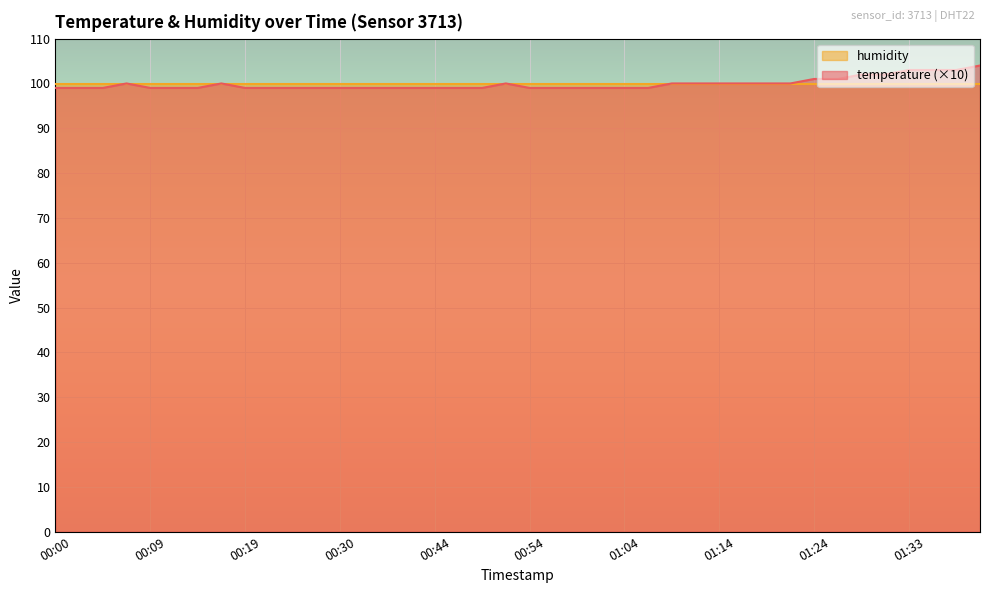

Rank the categories by value from lowest to highest.

00:00, 00:02, 00:04, 00:09, 00:12, 00:14, 00:19, 00:22, 00:25, 00:28, 00:30, 00:33, 00:38, 00:41, 00:44, 00:46, 00:49, 00:54, 00:57, 00:59, 01:01, 01:04, 01:06, 00:07, 00:17, 00:52, 01:09, 01:12, 01:14, 01:16, 01:19, 01:21, 01:24, 01:26, 01:29, 01:31, 01:33, 01:36, 01:38, 01:41